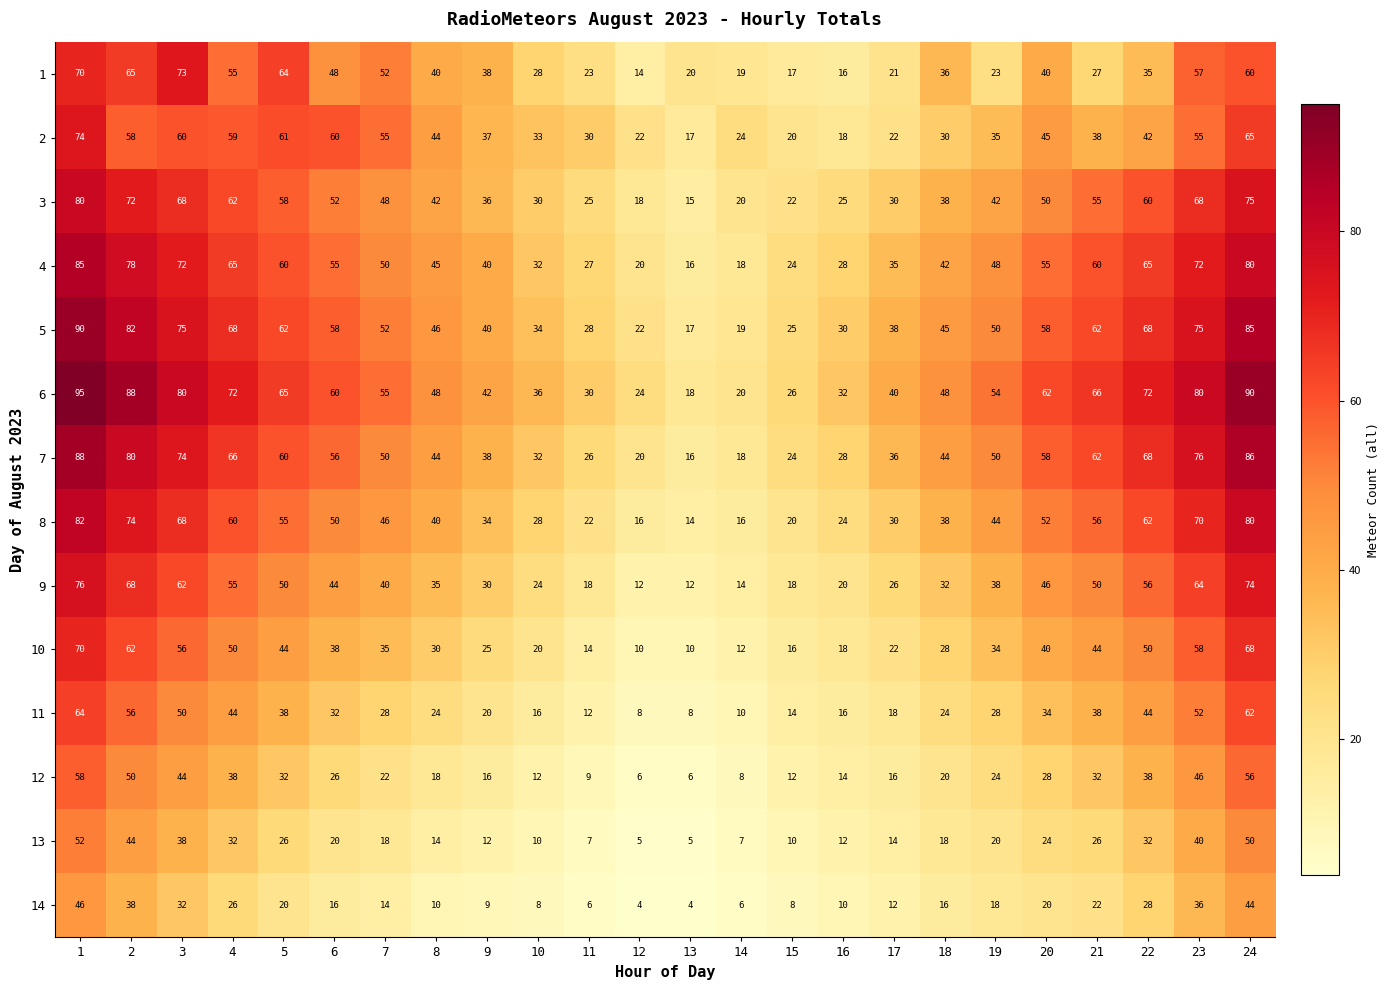

How many distinct data groups are displayed?

14